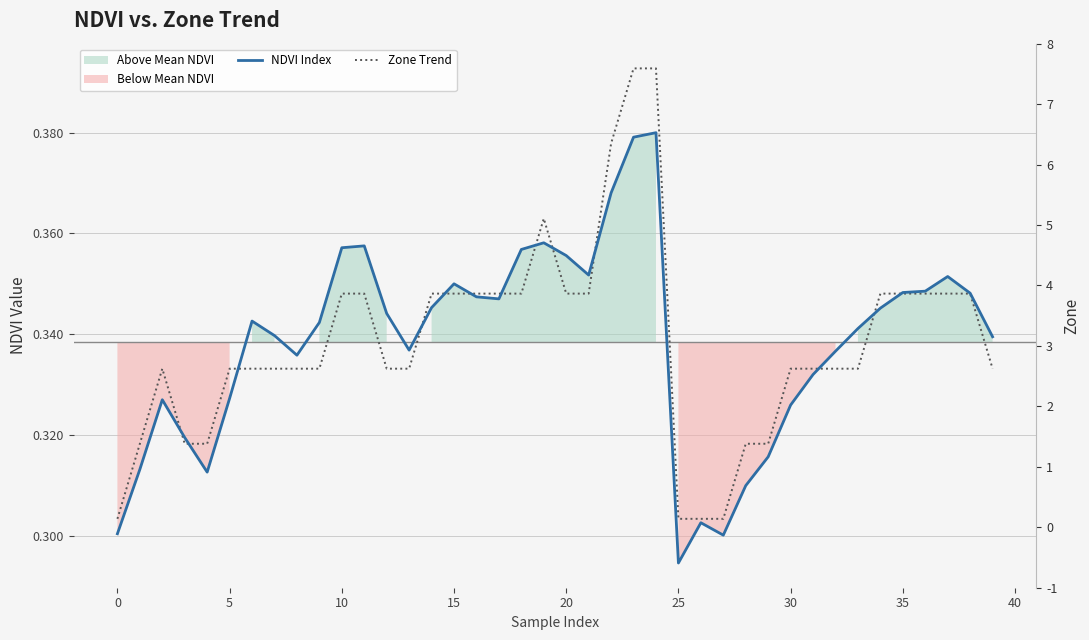

True or false: NDVI Index has more than 1 points higher than both neighbors.

True